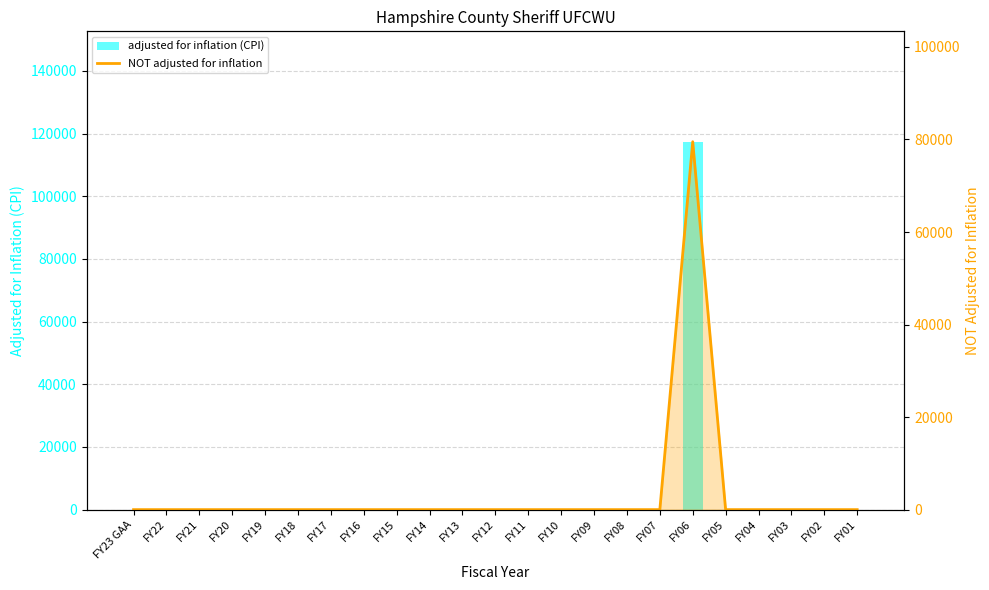

The adjusted for inflation (CPI) series shows 0 at FY21. True or false?

True